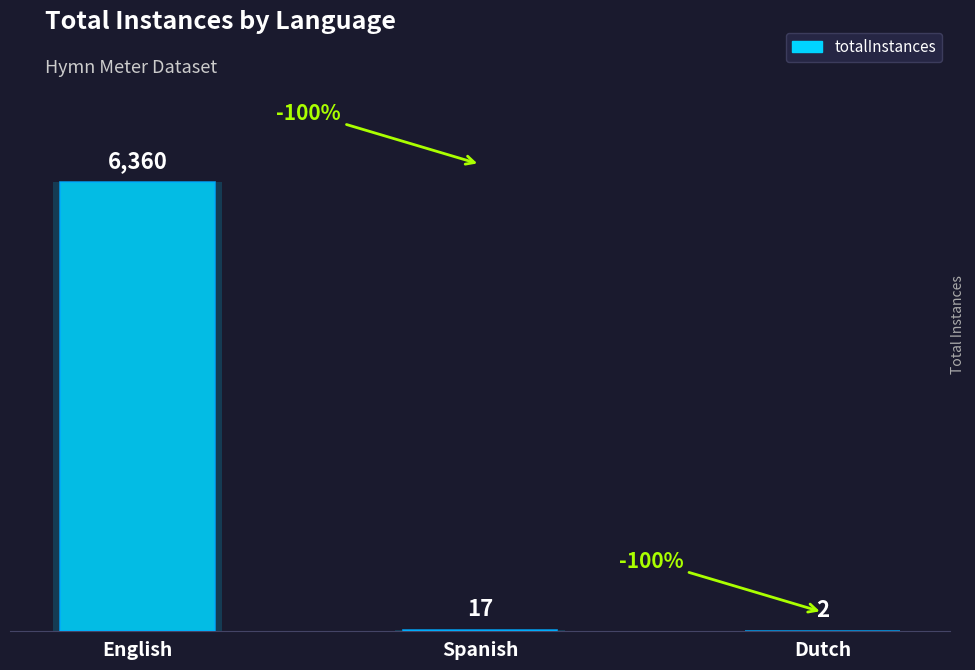

Where is the data nearest to the value 3181?

Spanish